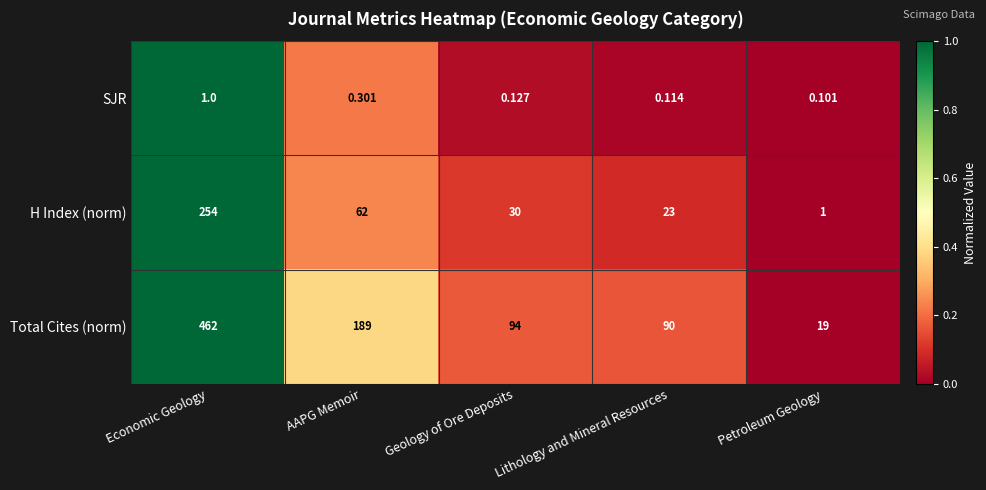

At which label is H Index (norm) closest to 127?

AAPG Memoir